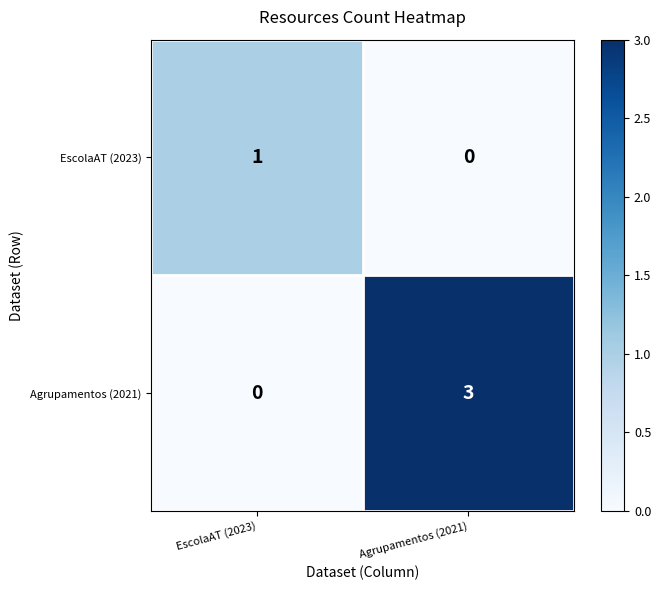

Which series has the largest total across all categories?

Agrupamentos (2021)